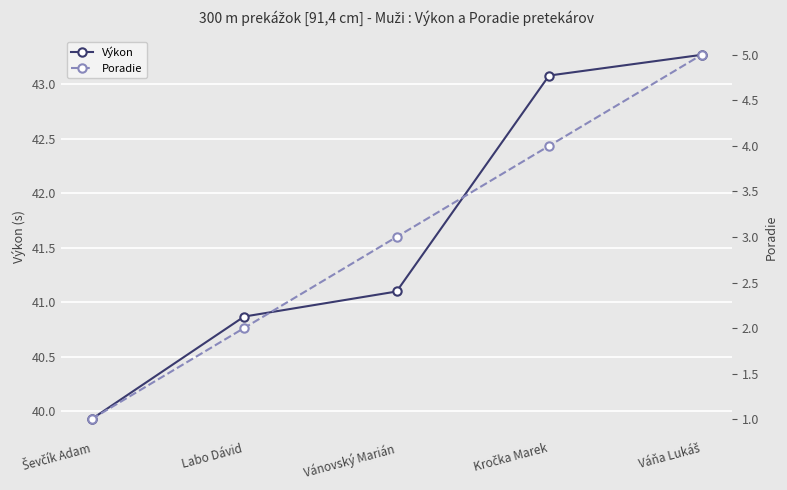

What is the greatest value displayed?

43.3